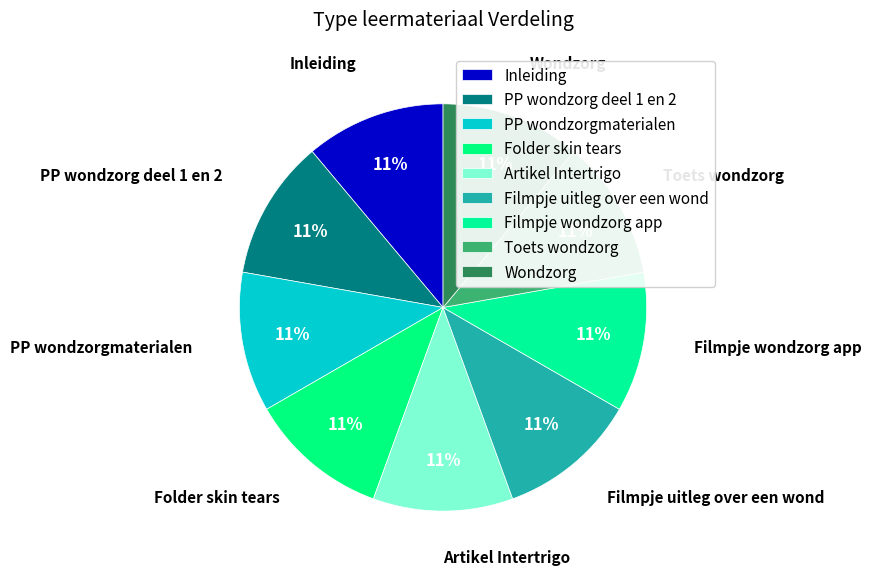

Does Filmpje uitleg over een wond represent more than half of the total?

No